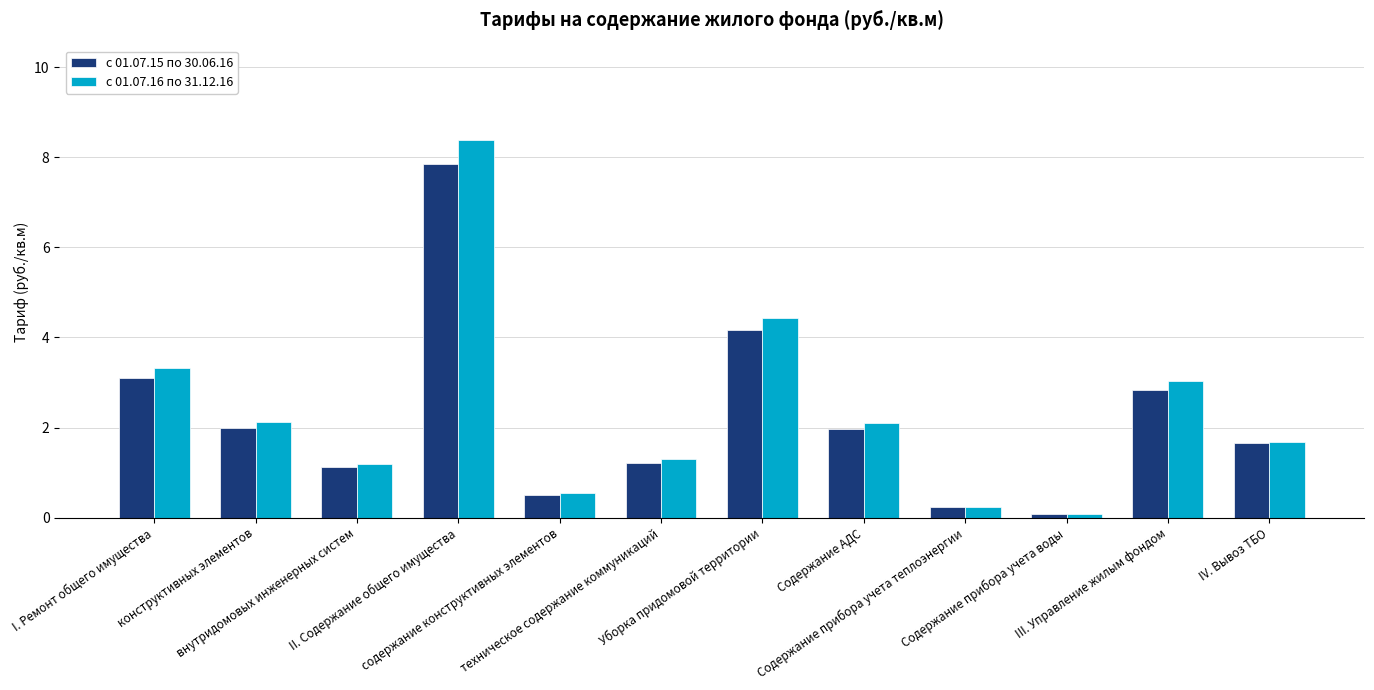

Rank the series by their maximum value, from highest to lowest.

с 01.07.16 по 31.12.16, с 01.07.15 по 30.06.16